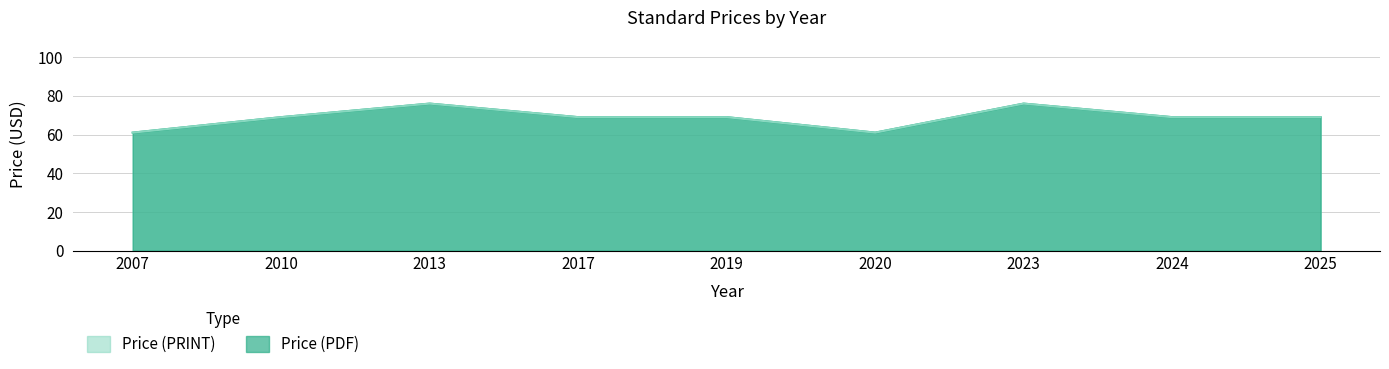

True or false: Price (PRINT) and Price (PDF) cross at least once.

False